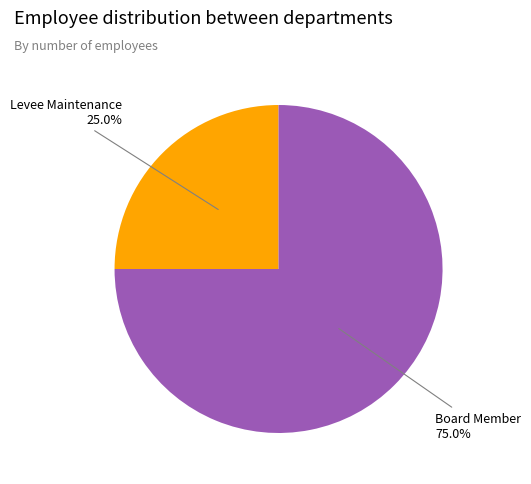

True or false: Board Member accounts for 82% of the total.

False